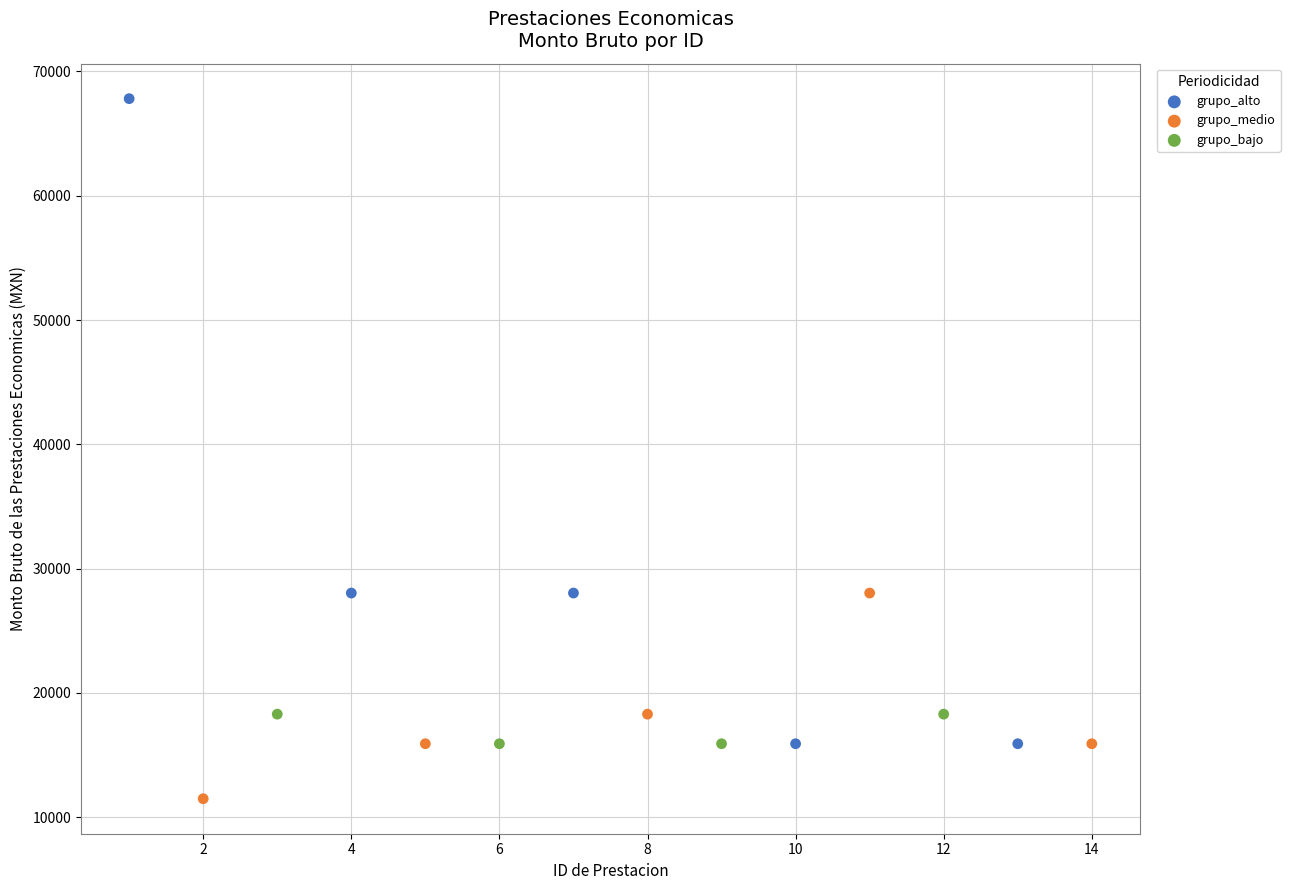

Which series reaches the maximum Y coordinate?

grupo_alto